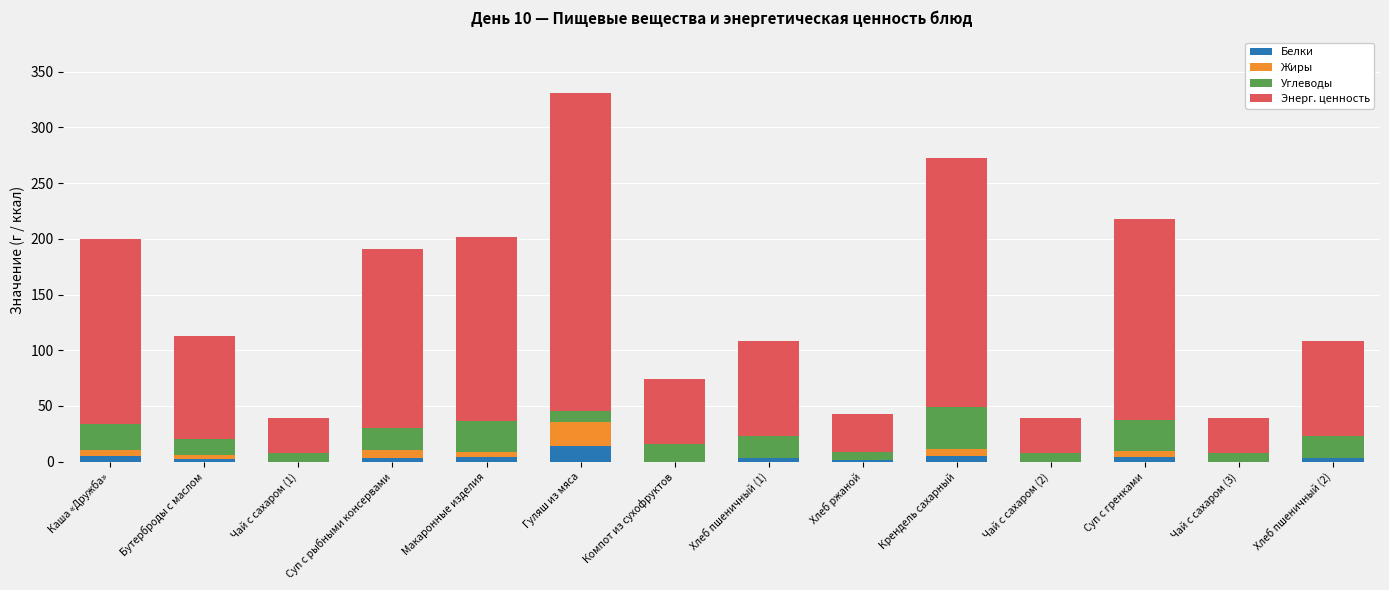

Does the chart contain stacked bars?

Yes